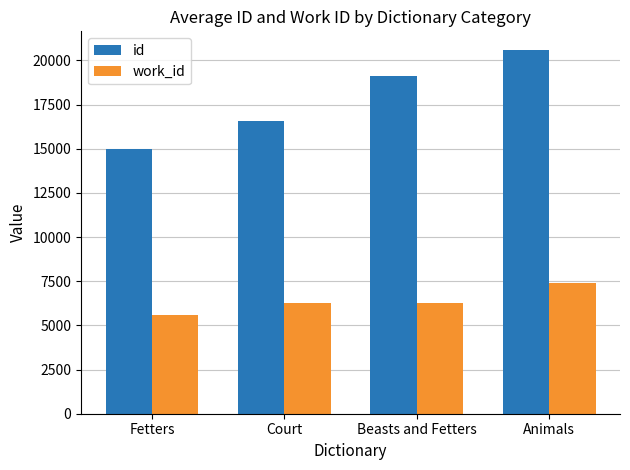

The work_id series shows 6264 at Beasts and Fetters. True or false?

True